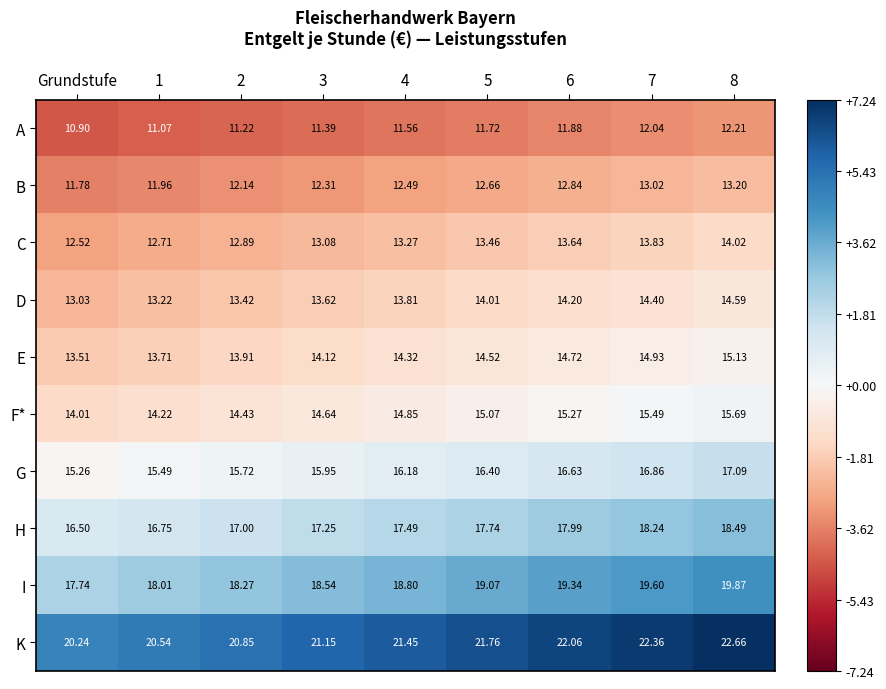

Is the value of K at 8 greater than the value of H at 6?

Yes